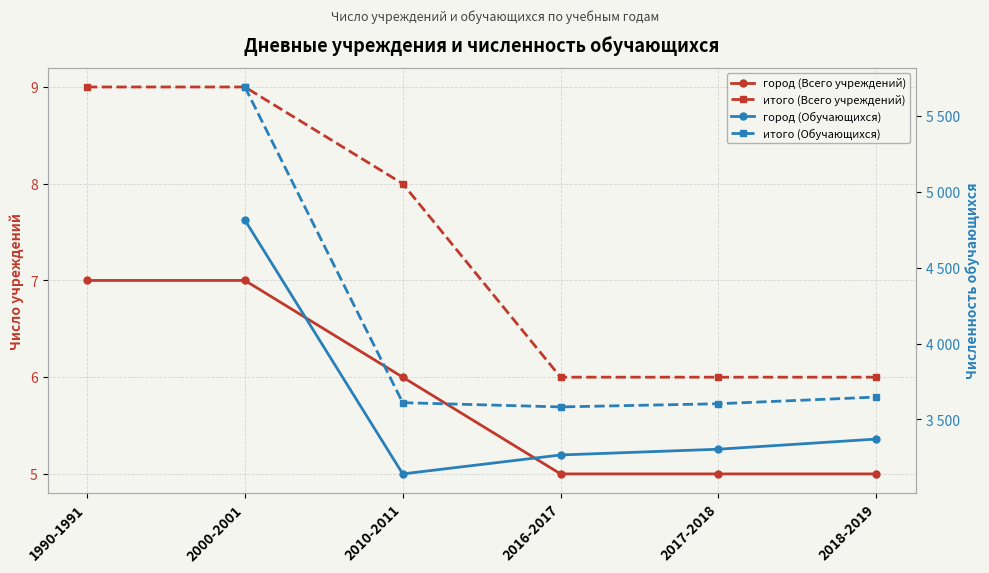

Where does the город (Всего учреждений) series first go above 6?

1990-1991